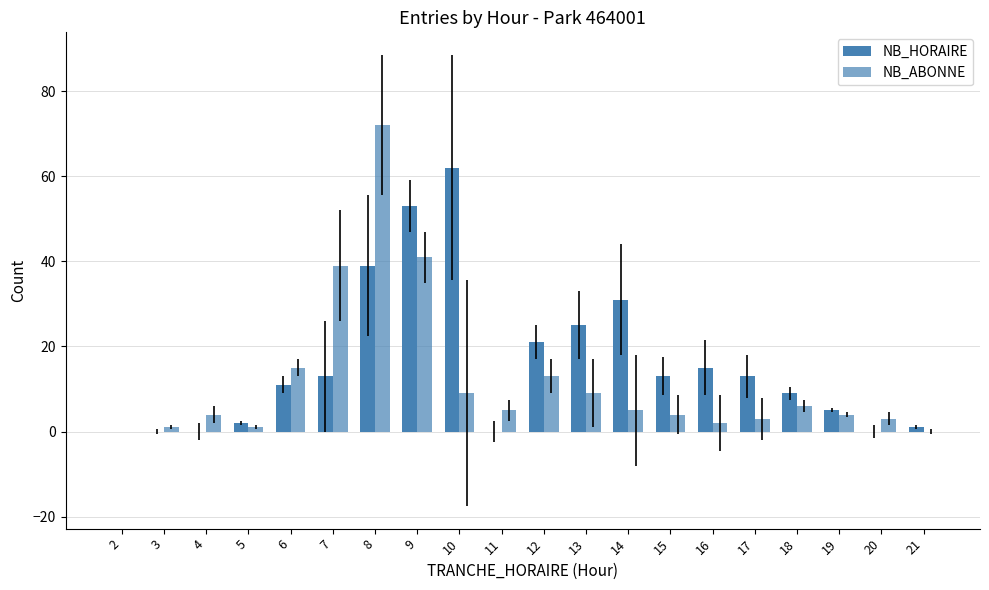

How many data points does each series have?

20